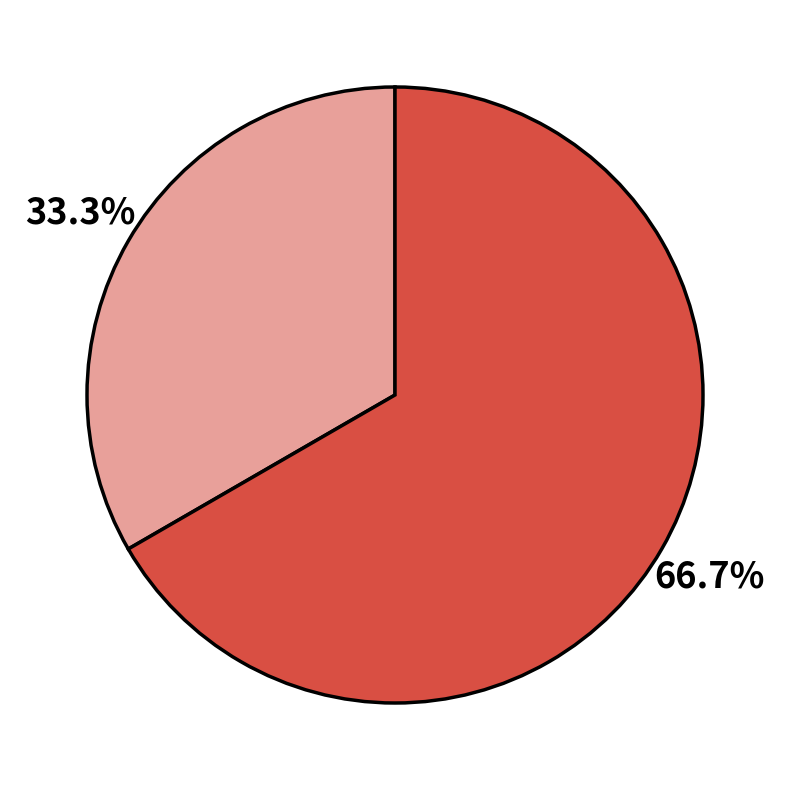

Is there any slice that represents more than half of the pie?

Yes